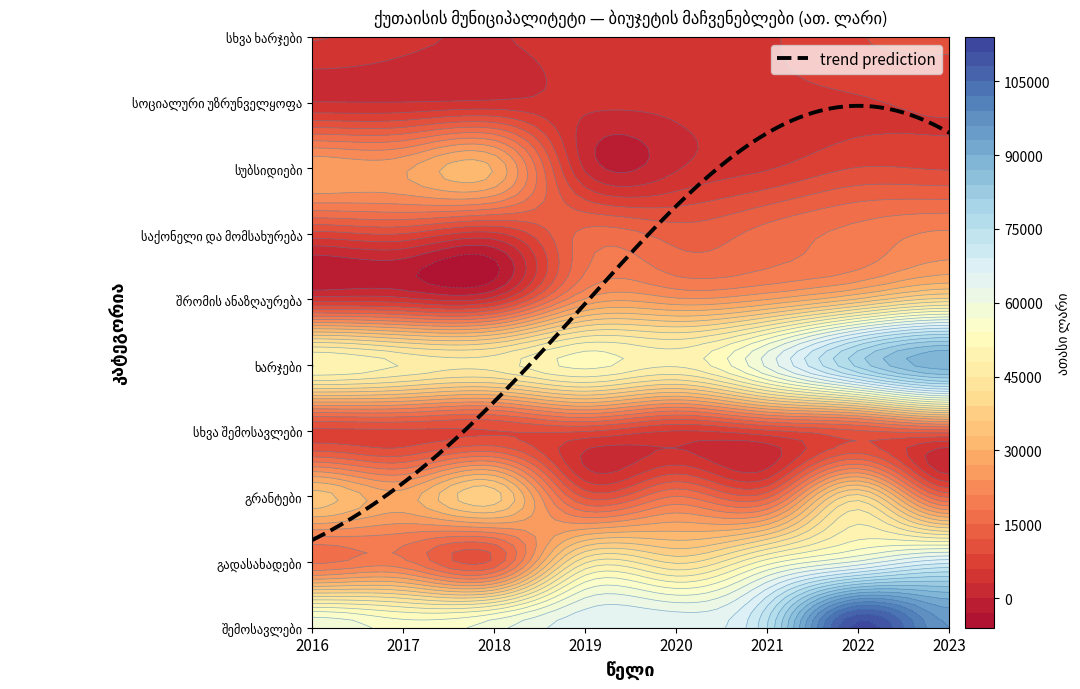

Reading left to right, what are all the values shown in this chart?

შემოსავლები: 2016=59747.3	2017=55470.2	2018=58912.1	2019=65125.5	2020=65273.9	2021=75073.0	2022=112184.1	2023=95970.6
გადასახადები: 2016=17175.5	2017=18727.9	2018=12771.9	2019=44589.0	2020=41370.6	2021=52592.9	2022=60638.3	2023=67917.8
გრანტები: 2016=34371.4	2017=28420.8	2018=37414.9	2019=11255.9	2020=18075.2	2021=14040.5	2022=40086.6	2023=14161.6
სხვა შემოსავლები: 2016=8200.4	2017=8321.4	2018=8725.3	2019=9280.6	2020=5828.1	2021=8439.5	2022=11459.1	2023=13891.2
ხარჯები: 2016=51078.4	2017=47769.9	2018=46421.1	2019=51998.5	2020=48495.9	2021=60864.0	2022=79063.2	2023=88989.8
შრომის ანაზღაურება: 2016=4462.9	2017=3960.9	2018=4442.0	2019=24362.2	2020=24579.0	2021=26961.2	2022=33470.8	2023=39947.4
საქონელი და მომსახურება: 2016=7879.8	2017=8904.0	2018=5322.8	2019=15908.8	2020=13665.6	2021=16185.8	2022=19031.6	2023=21485.0
სუბსიდიები: 2016=26581.7	2017=26443.5	2018=29693.5	2019=2483.8	2020=2673.7	2021=5710.9	2022=9103.6	2023=8673.1
სოციალური უზრუნველყოფა: 2016=3048.6	2017=3027.4	2018=3620.5	2019=3802.7	2020=3900.1	2021=4855.0	2022=5673.8	2023=6530.1
სხვა ხარჯები: 2016=6136.8	2017=4123.2	2018=2690.2	2019=4796.4	2020=3116.1	2021=5415.0	2022=8856.1	2023=9344.6